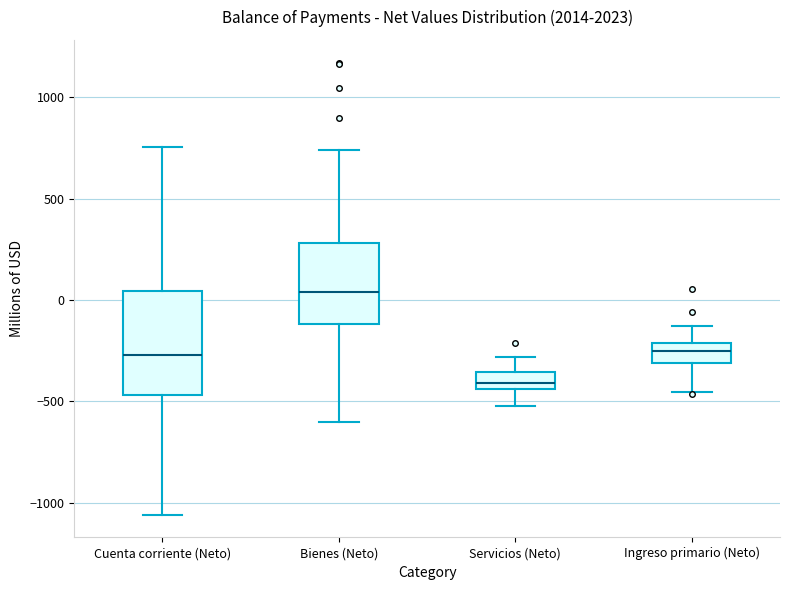

Comparing the boxes themselves (not the whiskers), which one is the tallest?

Cuenta corriente (Neto)